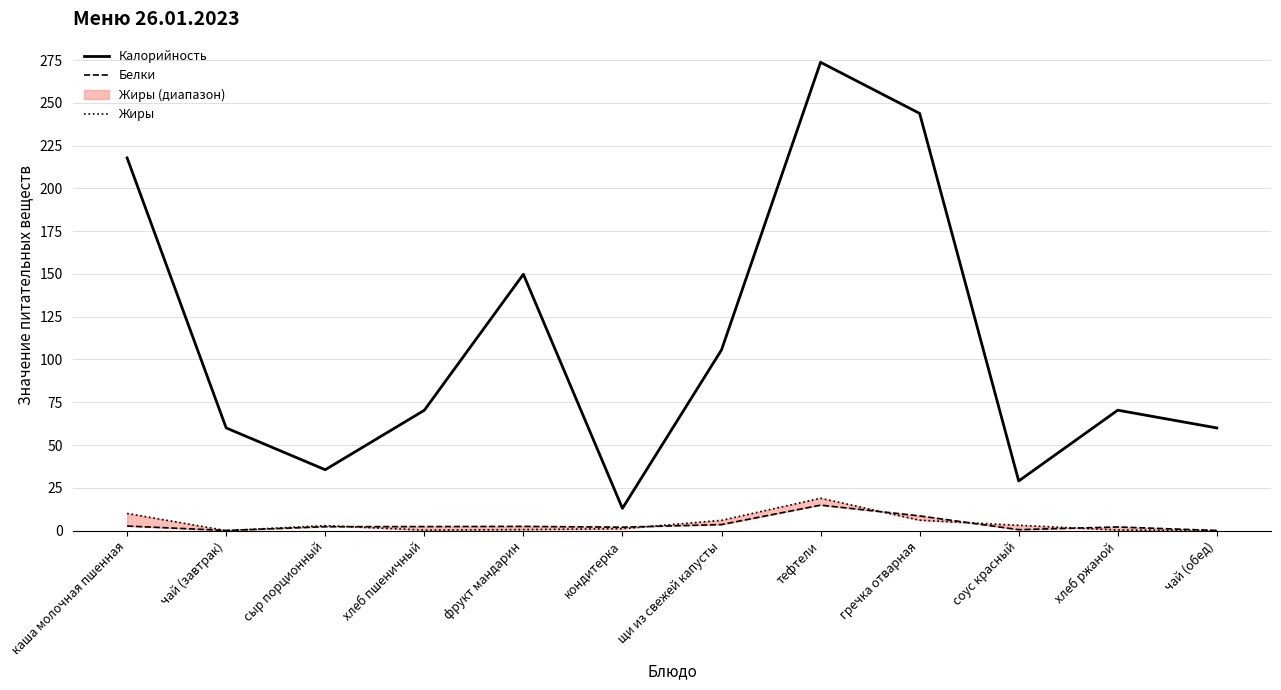

What is the spread (max minus min) of values at гречка отварная?

237.7